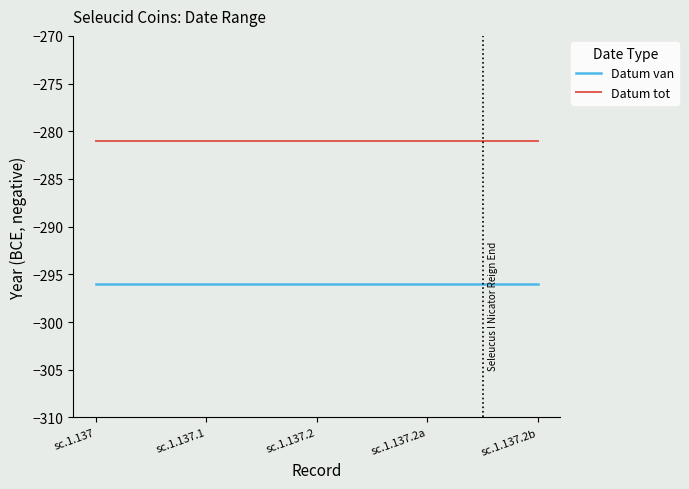

What position from the left is sc.1.137.2a?

4